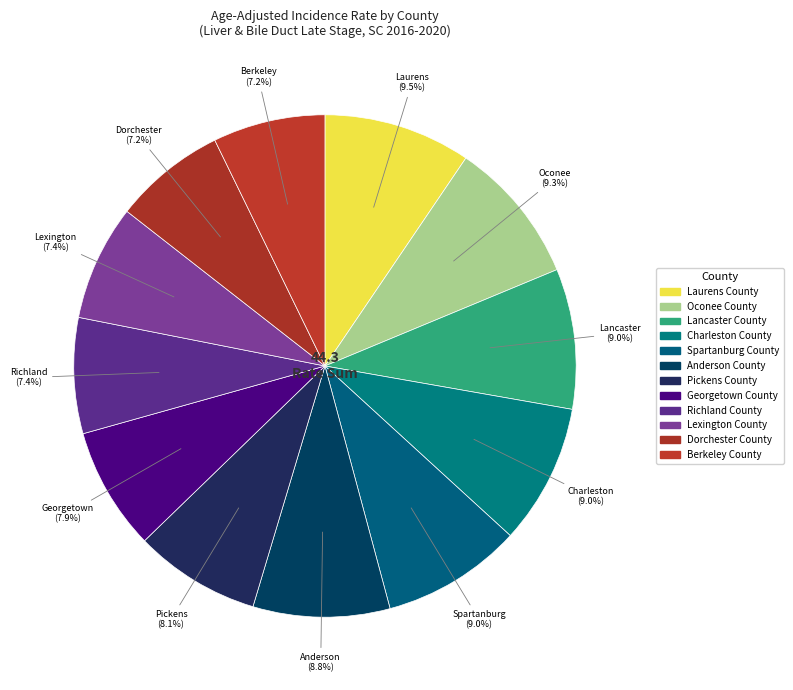

How much of the chart is everything except Laurens County?

90.5%